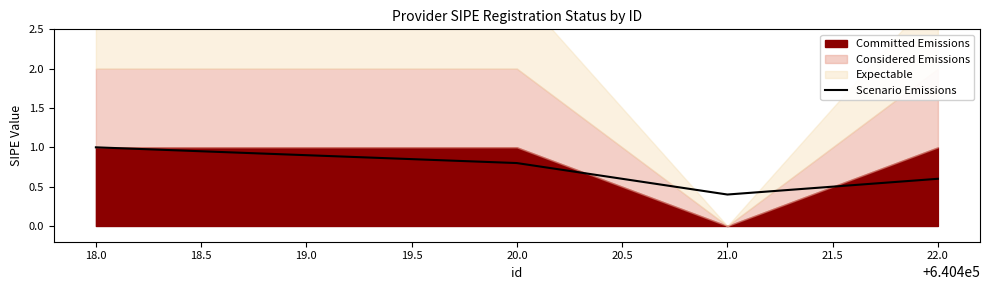

Is it true that Scenario Emissions equals 0.6 at 22.0?

True